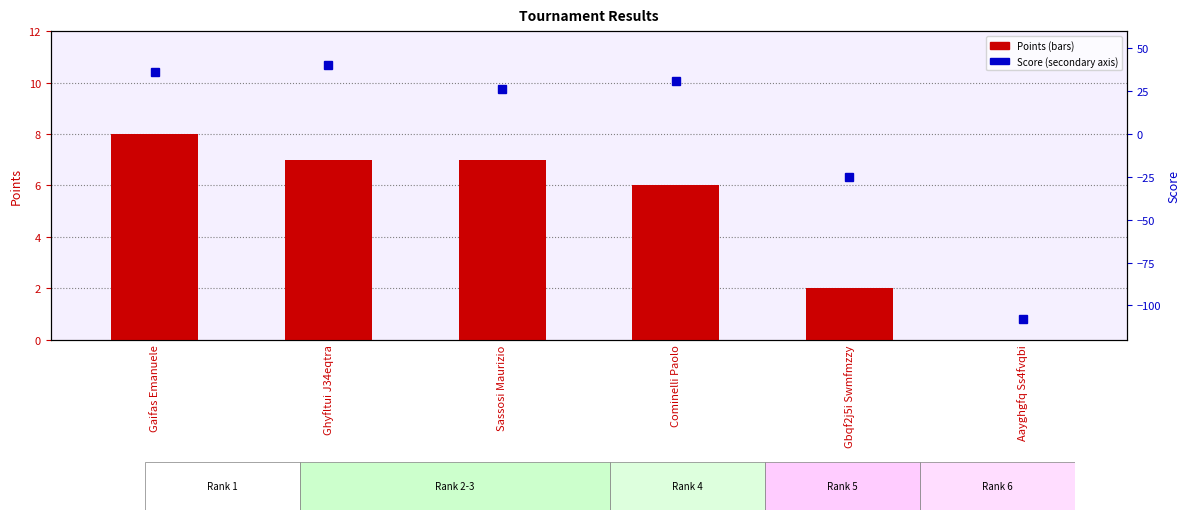

Is the value of Points at Gbqf2j5i Swmfmzzy greater than the value of Score at Cominelli Paolo?

No